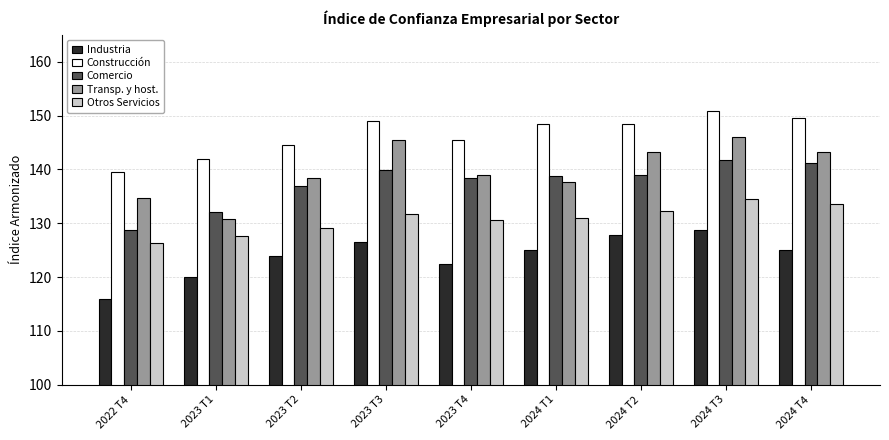

How many groups of bars are there?

9